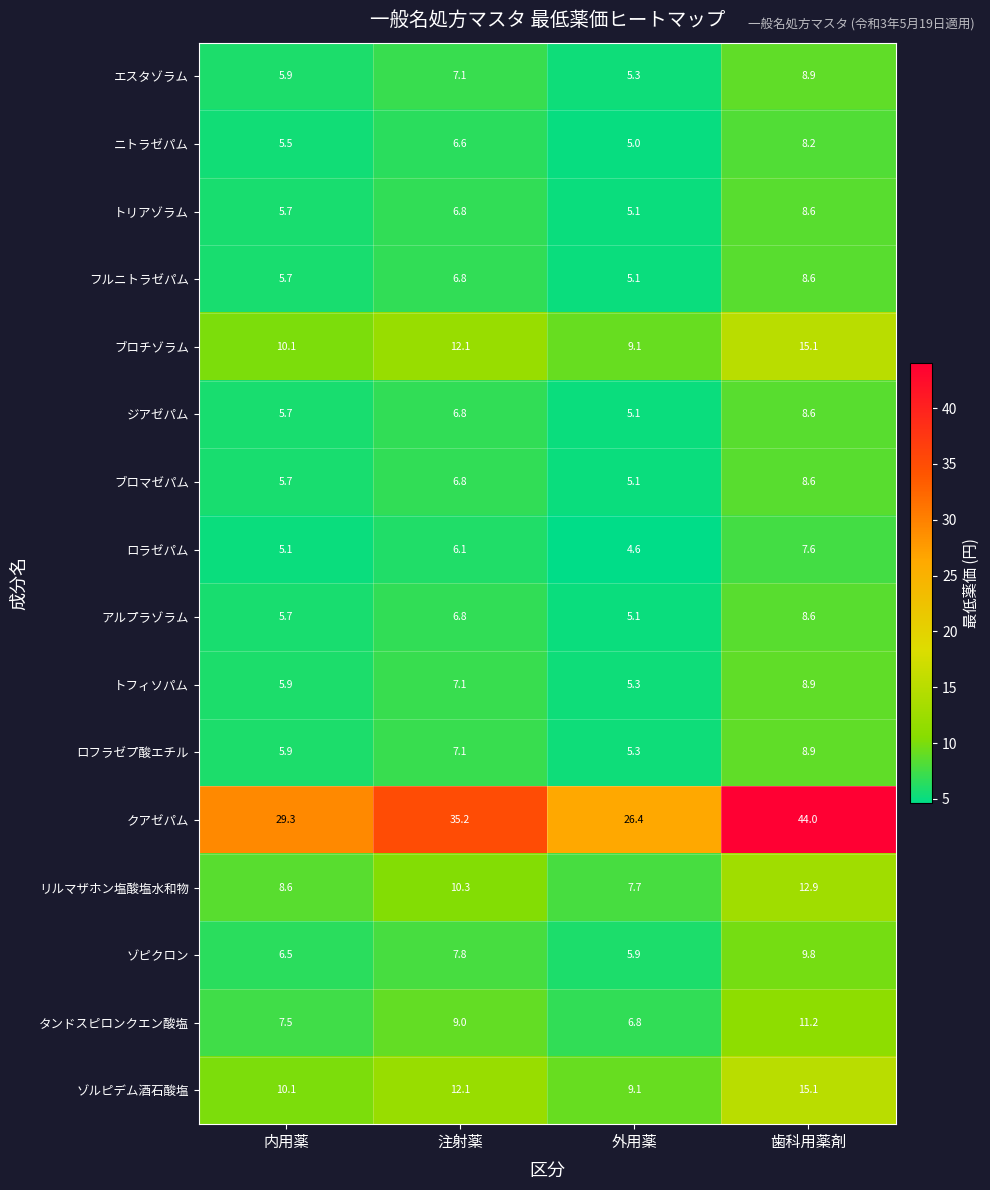

Count the number of data series in this chart.

16